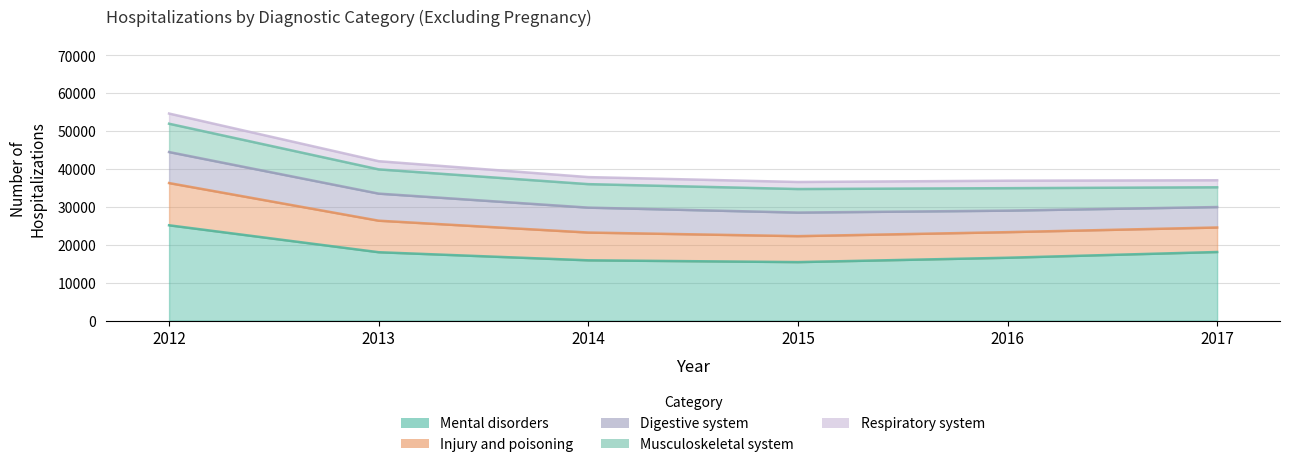

What is the value of the Respiratory system point at the 3rd from the left?

37843